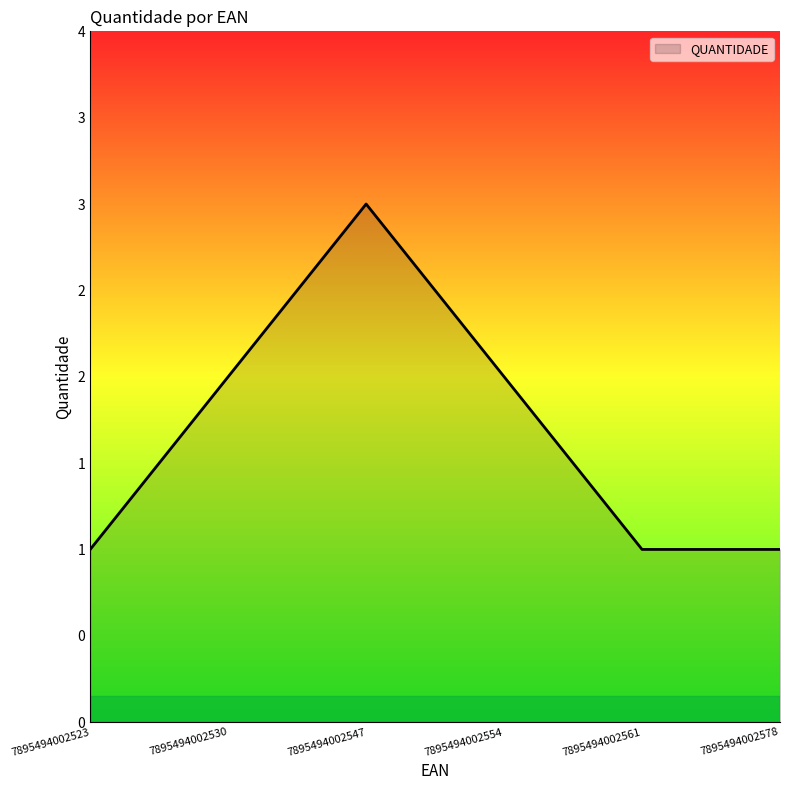

Which has a higher value, 7895494002554 or 7895494002578?

7895494002554